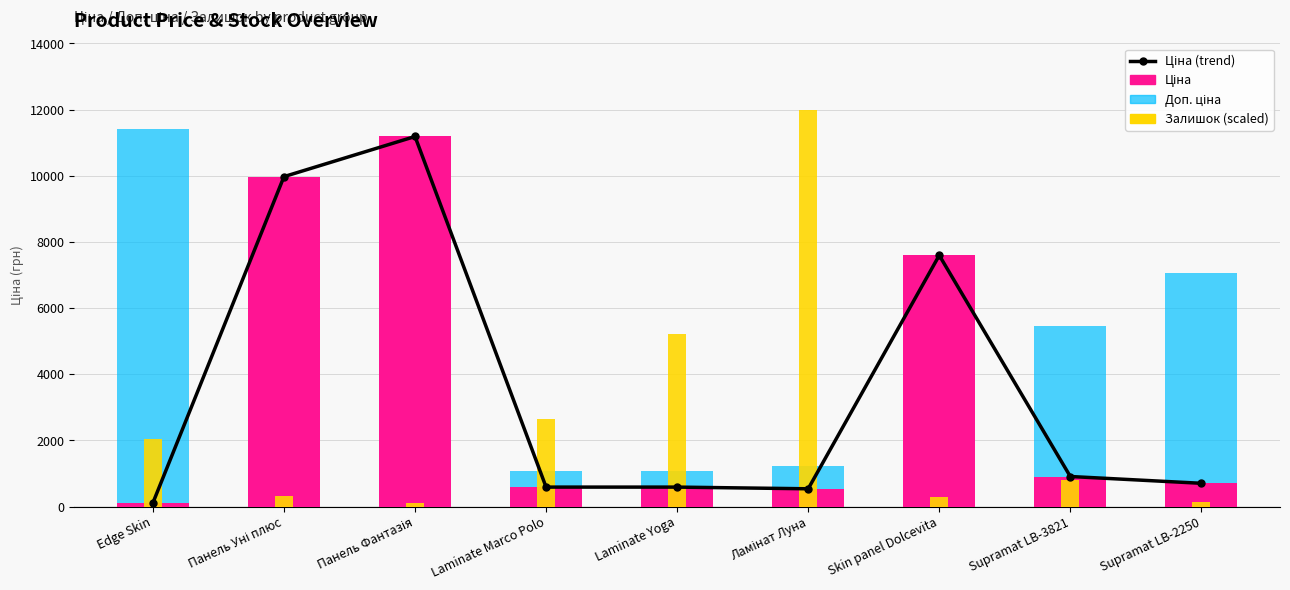

Reading left to right, extract all data points from this chart.

Ціна (trend): Edge Skin=114.1	Панель Уні плюс=9975.0	Панель Фантазія=11188.2	Laminate Marco Polo=589.9	Laminate Yoga=589.9	Ламінат Луна=539.0	Skin panel Dolcevita=7596.5	Supramat LB-3821=910.4	Supramat LB-2250=705.1
Ціна: Edge Skin=114.1	Панель Уні плюс=9975.0	Панель Фантазія=11188.2	Laminate Marco Polo=589.9	Laminate Yoga=589.9	Ламінат Луна=539.0	Skin panel Dolcevita=7596.5	Supramat LB-3821=910.4	Supramat LB-2250=705.1
Доп. ціна: Edge Skin=11410.0	Панель Уні плюс=9975.0	Панель Фантазія=11188.2	Laminate Marco Polo=1081.7	Laminate Yoga=1081.7	Ламінат Луна=1235.4	Skin panel Dolcevita=7596.5	Supramat LB-3821=5462.3	Supramat LB-2250=7051.3
Залишок (scaled): Edge Skin=2050.7	Панель Уні плюс=318.2	Панель Фантазія=106.1	Laminate Marco Polo=2644.7	Laminate Yoga=5204.5	Ламінат Луна=12000.0	Skin panel Dolcevita=275.8	Supramat LB-3821=799.1	Supramat LB-2250=134.4